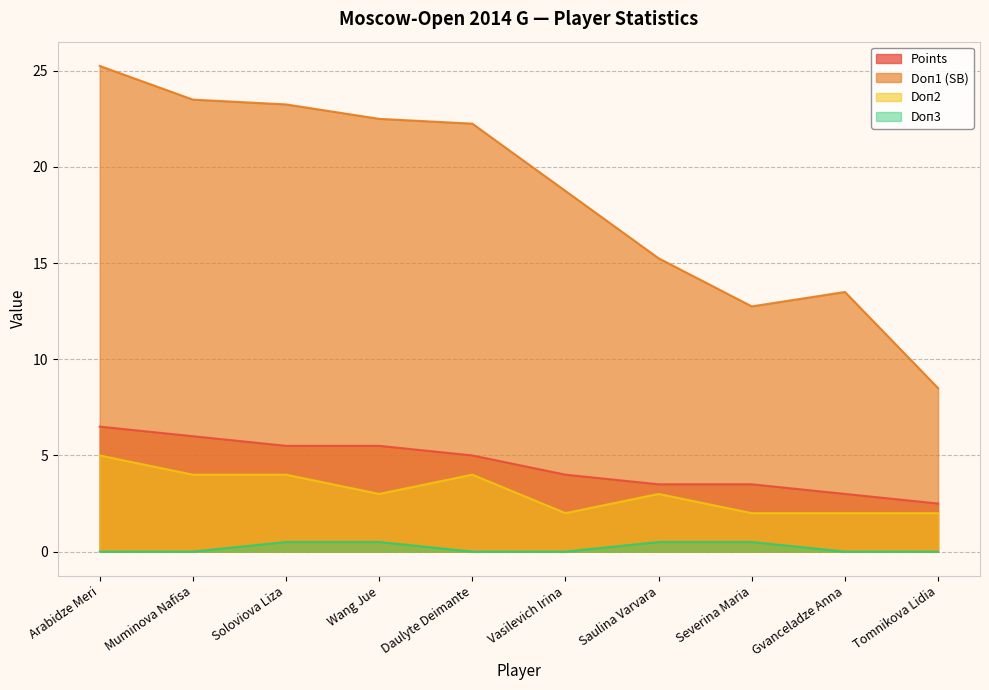

Rank the series by their maximum value, from highest to lowest.

Doп1 (SB), Points, Doп2, Doп3